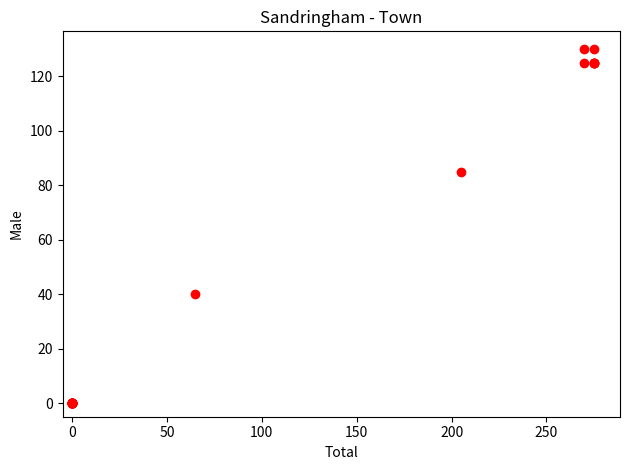

What Y value in the scatter plot is closest to 65?

85